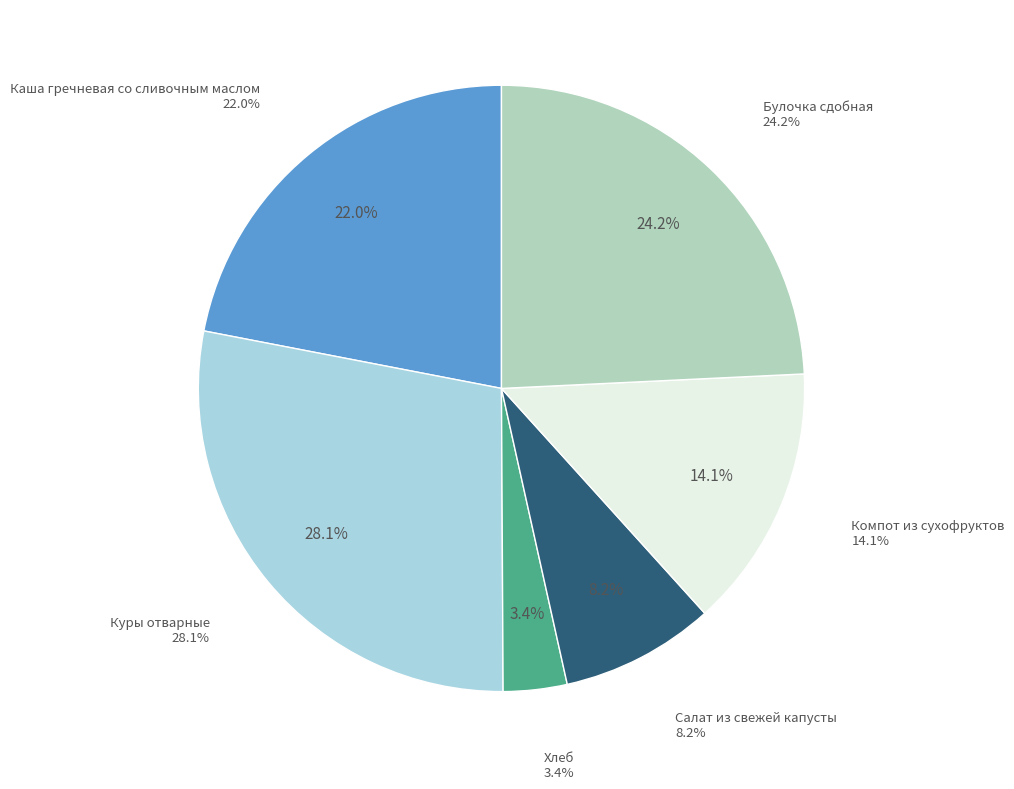

Combined, do Салат из свежей капусты (Завтрак 1-4 кл) and Булочка сдобная (Завтрак 1-4 кл) account for over 50%?

No